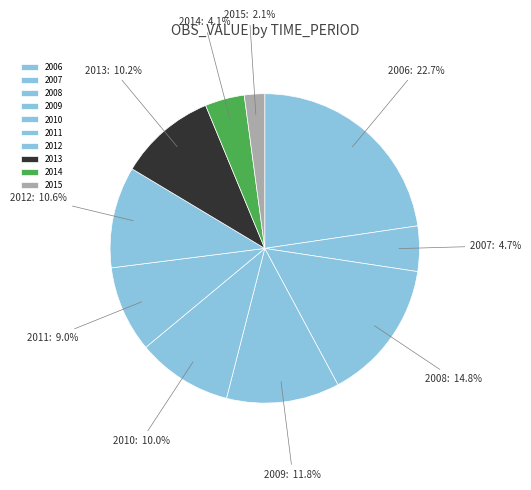

Combined, do 2007 and 2008 account for over 50%?

No